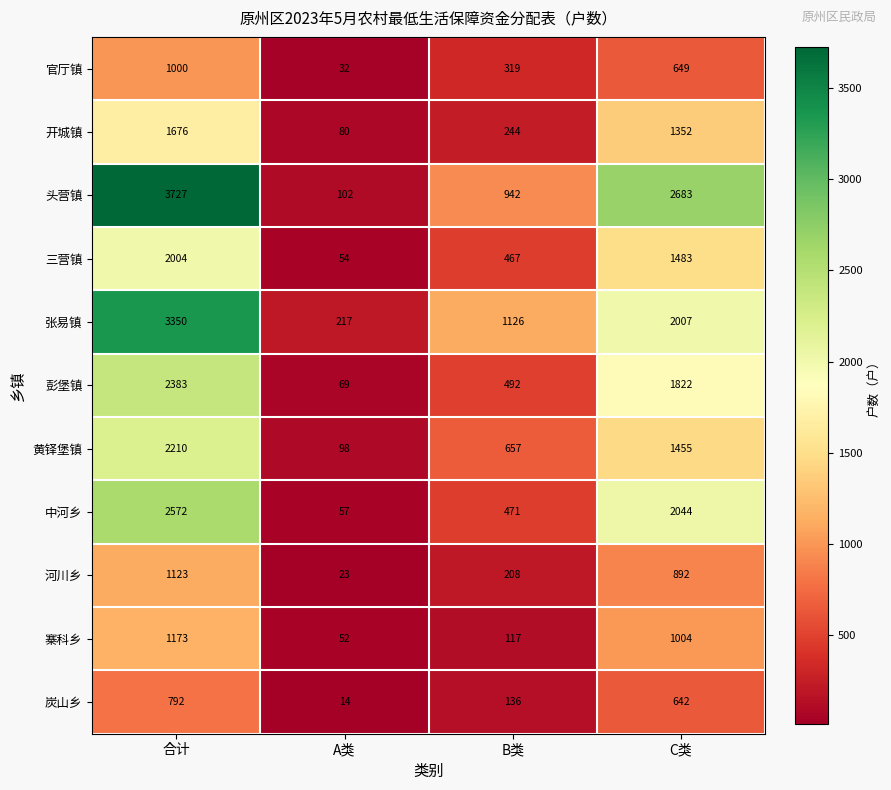

Count the 三营镇 values in the range 467 to 2004.

3